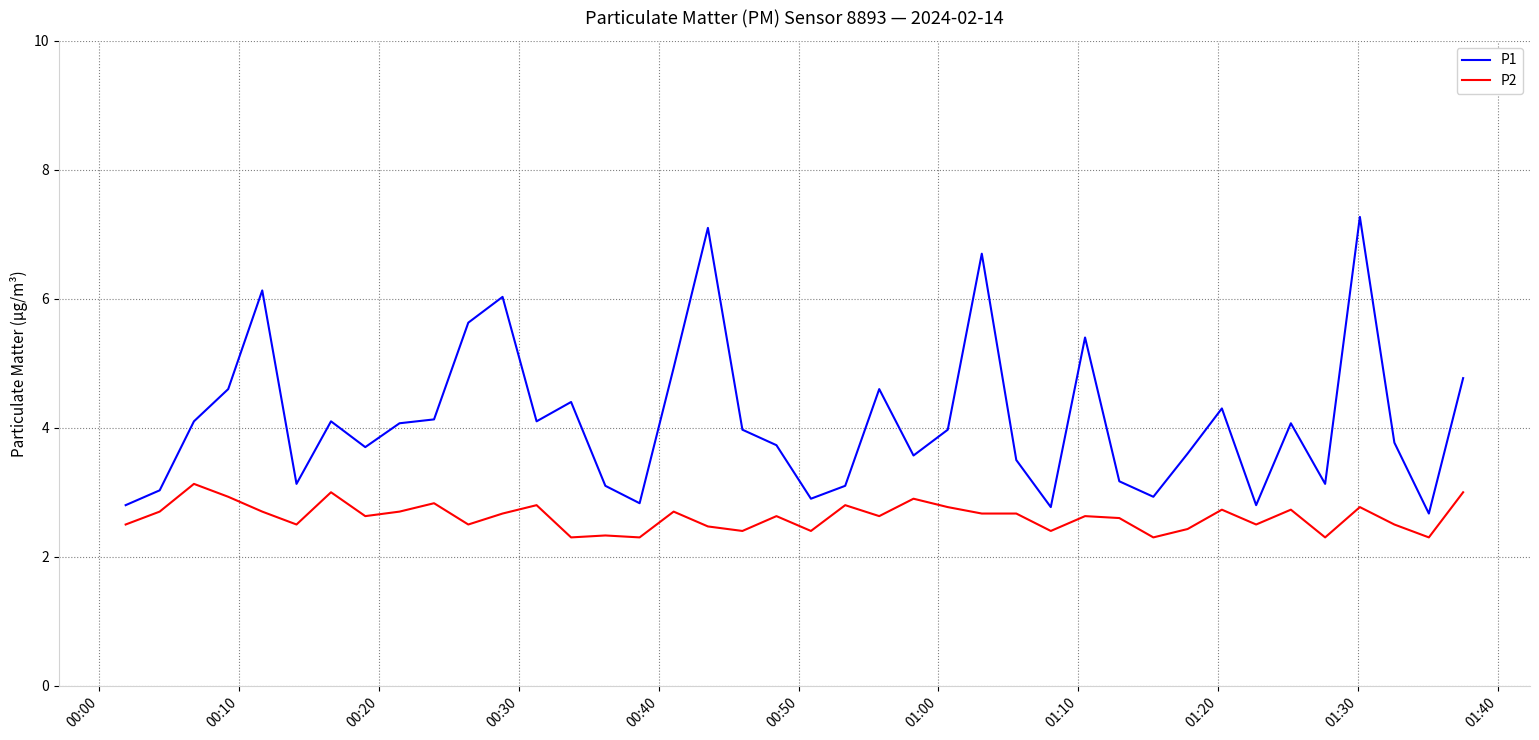

Rank the series by their average value, from lowest to highest.

P2, P1